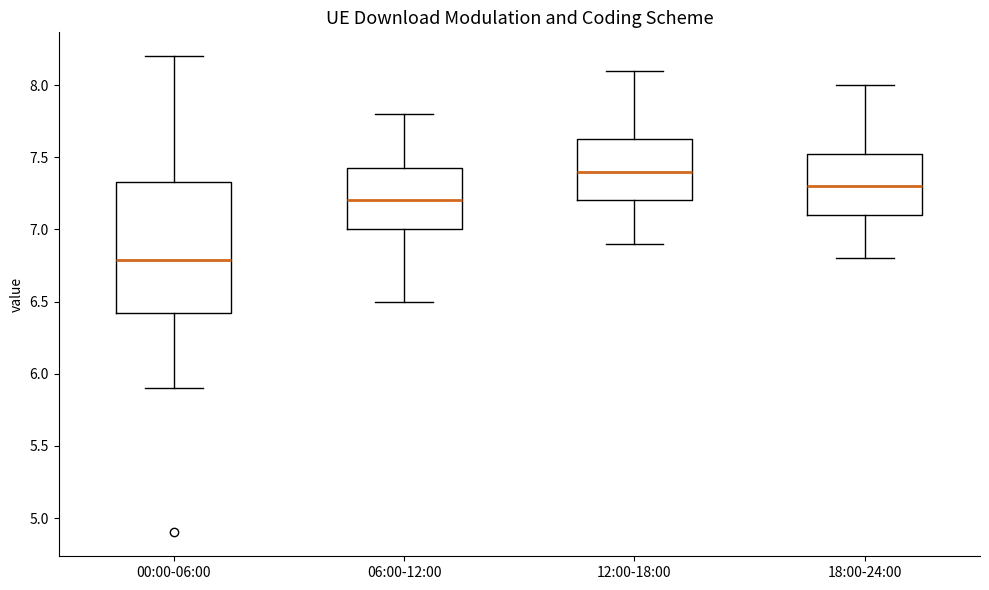

Where is the upper edge of the box for 06:00-12:00 on the y-axis? The values are not printed on the chart, so give them approximately, as read against the axis.

7.45